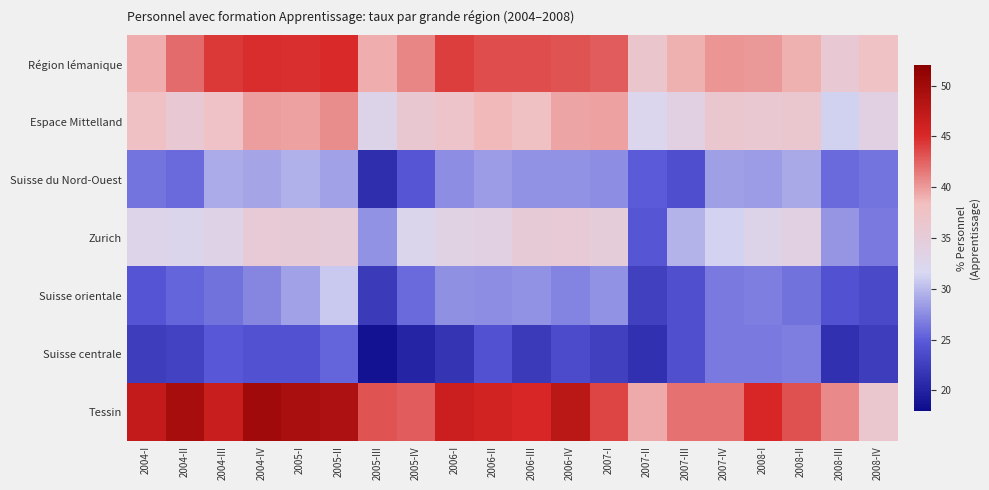

Which series has the largest total across all categories?

Tessin